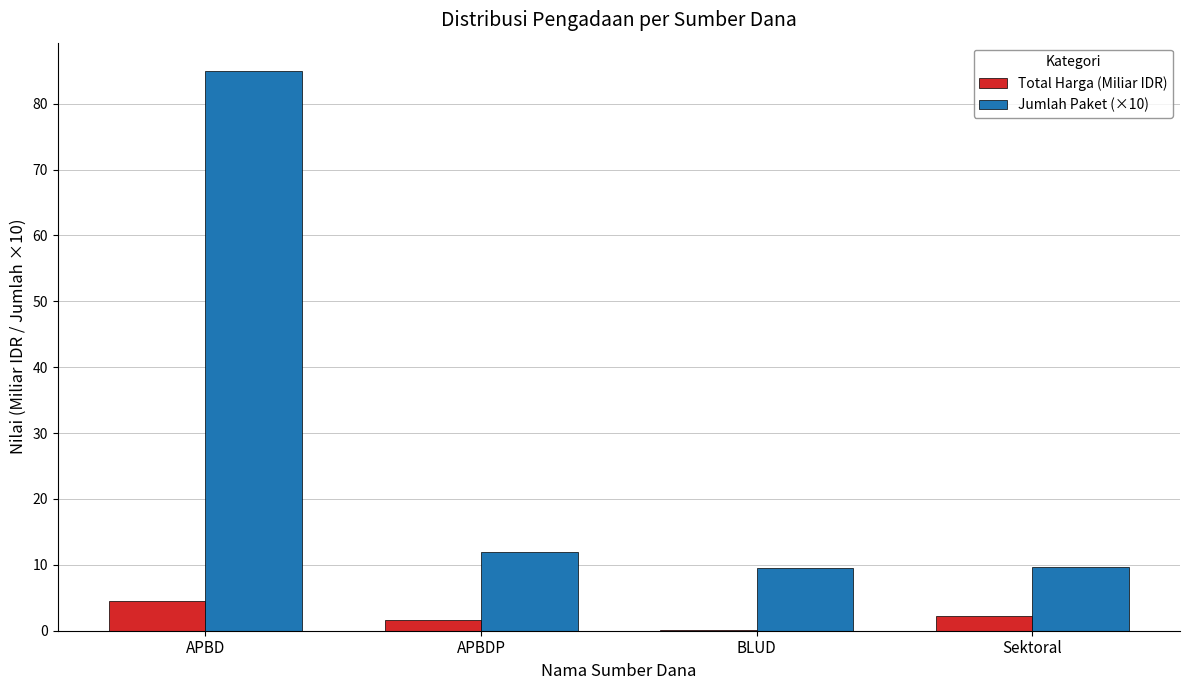

The value of Total Harga (Miliar IDR) at Sektoral is 2.3. True or false?

True